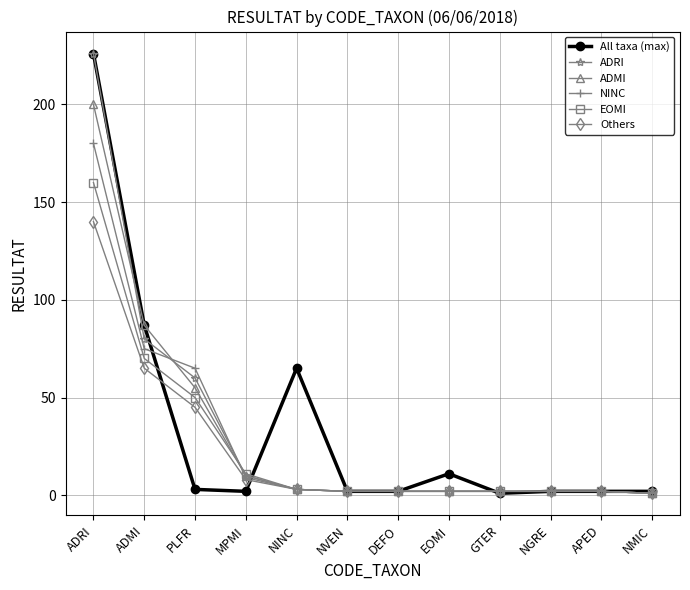

What is the difference between the second highest and second lowest values in the All taxa (max) series?

85